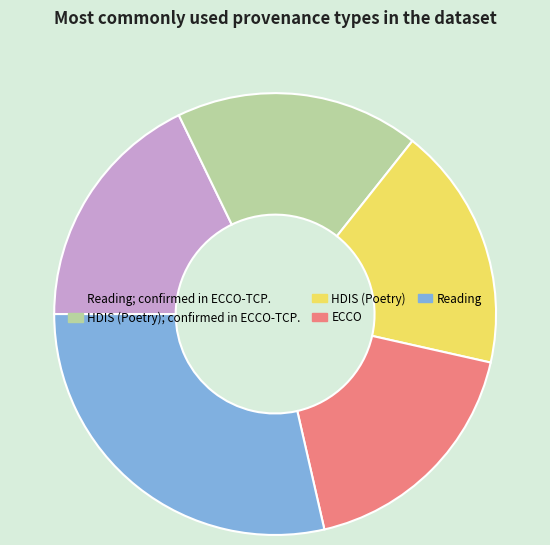

Does any single category account for the majority?

No